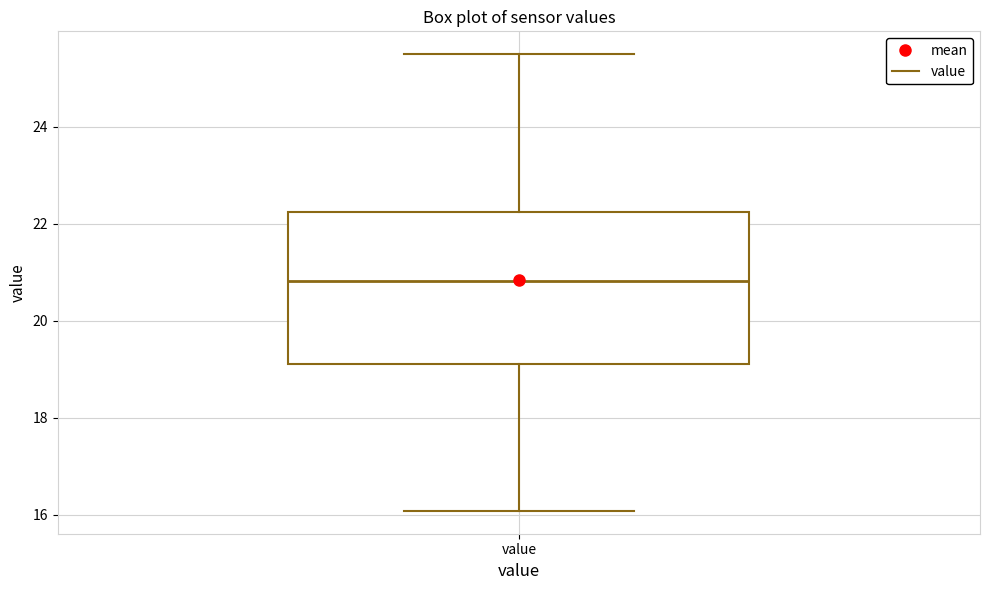

Transcribe this box plot: give where the median line is, the range the box spans, and where the two whiskers end, as read against the y-axis. The values are not printed on the chart, so give them approximately, as read against the axis.

median 20.8, box 19.2 to 22.2, whiskers 16.0 to 25.6